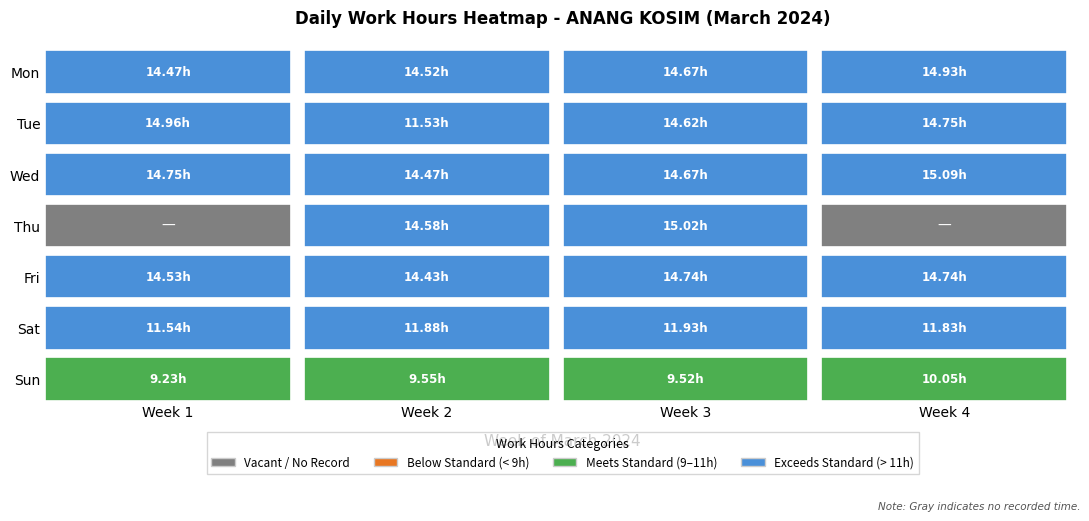

What is the total value across all series at 1?

91.0